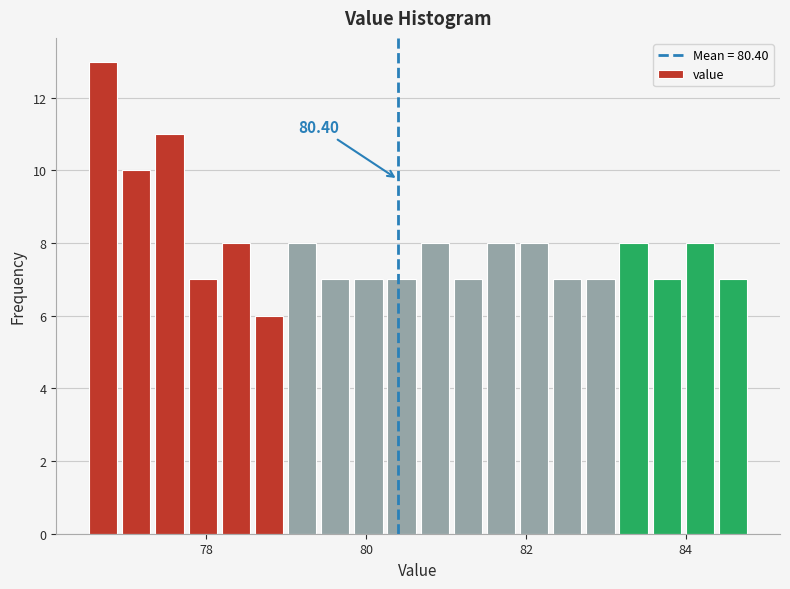

Around what value on the x-axis is the tallest bar? Give the approximate position of its centre, as read against the axis.

76.8